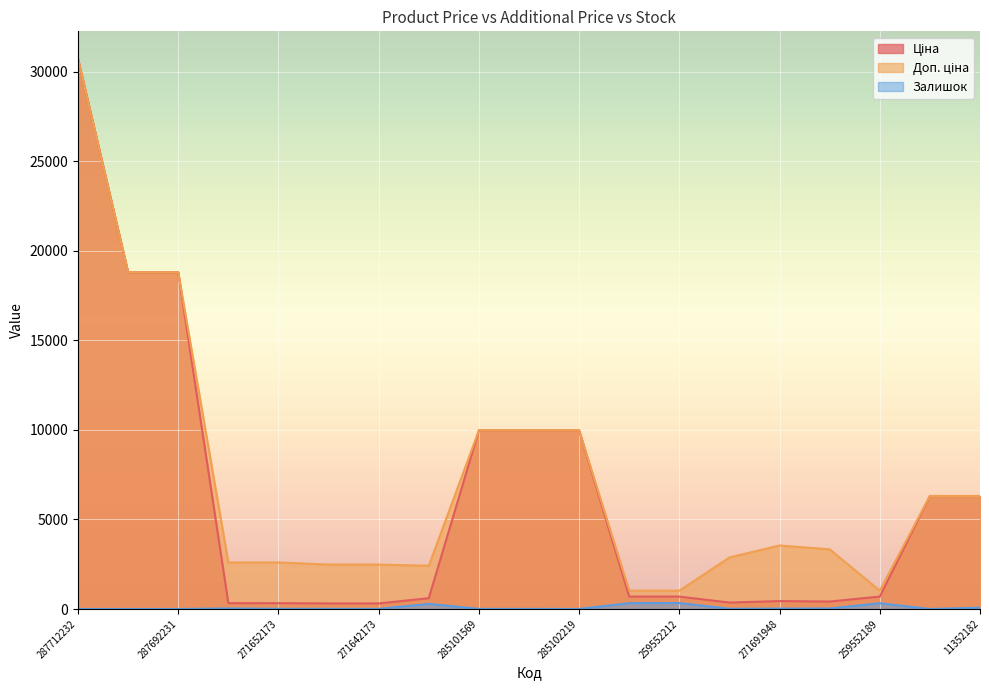

Is the value of Залишок at 285102219 greater than the value of Ціна at 287692231?

No